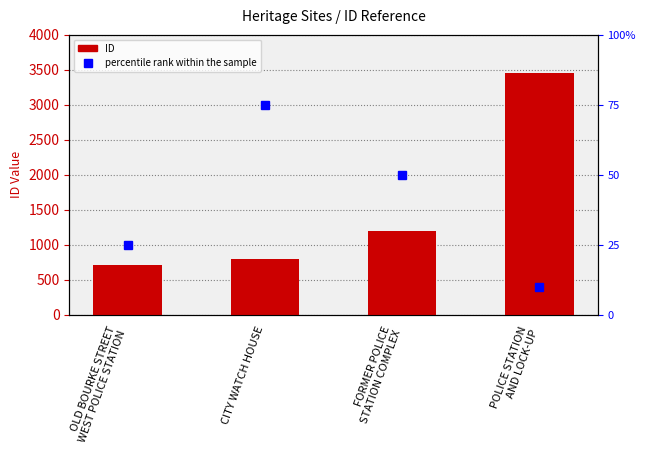

At which label is ID closest to 2080?

FORMER POLICE
STATION COMPLEX